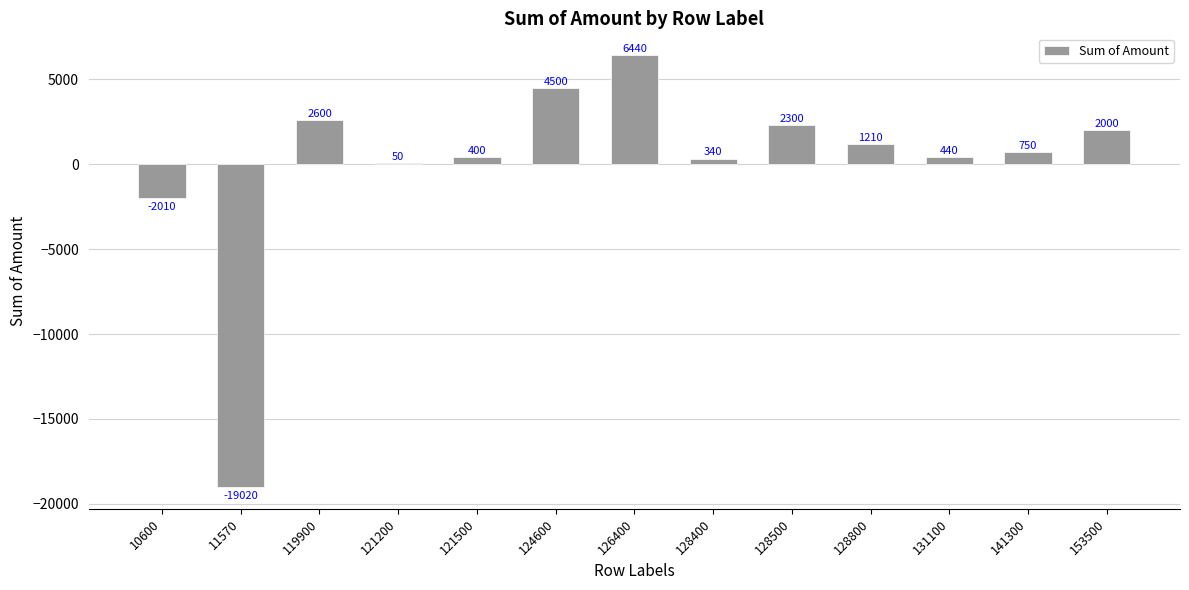

What is the sum of the values at 121500 and 141300?

1150